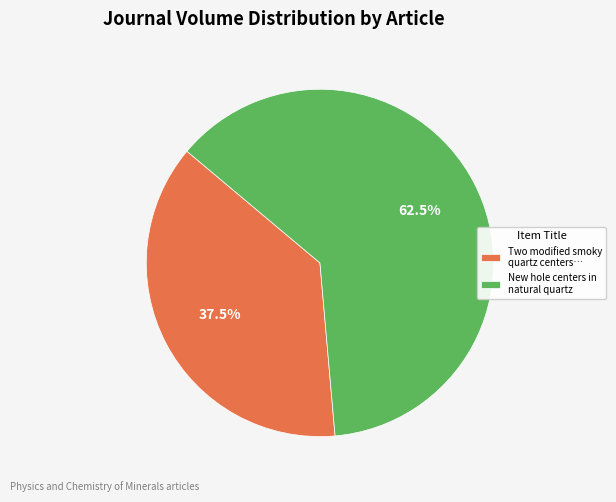

What portion of the pie excludes Two modified smoky quartz centers…?

62.5%